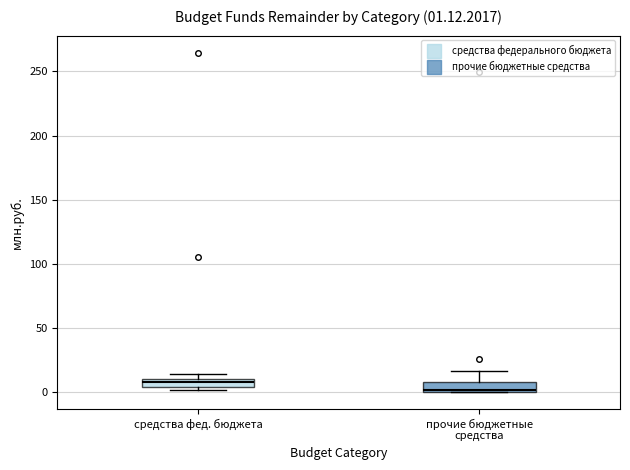

Which box's median line is the lowest?

прочие бюджетные средства